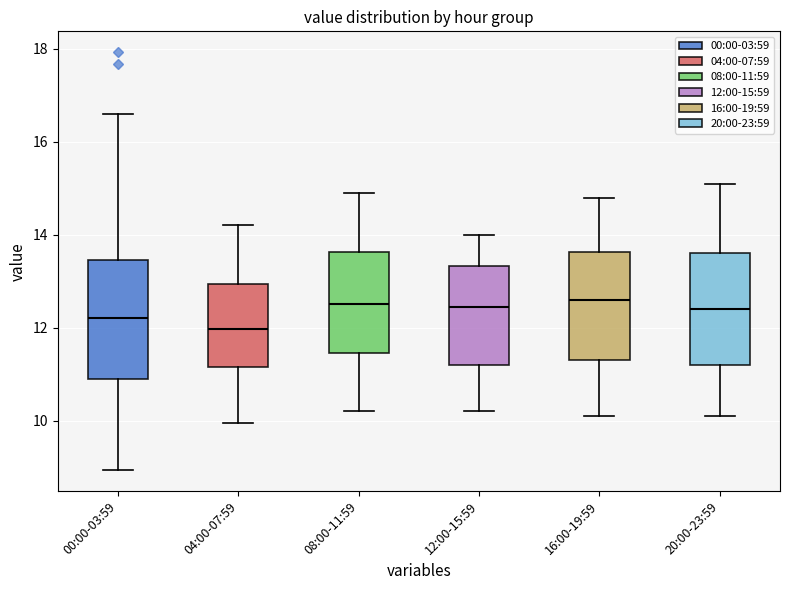

Reading left to right, read every box against the y-axis: the position of its median line, the range the box covers, and the ends of its whiskers. The values are not printed on the chart, so give them approximately, as read against the axis.

00:00-03:59: median 12.2, box 11.0 to 13.4, whiskers 9.0 to 16.6
04:00-07:59: median 12.0, box 11.2 to 13.0, whiskers 10.0 to 14.2
08:00-11:59: median 12.6, box 11.4 to 13.6, whiskers 10.2 to 15.0
12:00-15:59: median 12.4, box 11.2 to 13.4, whiskers 10.2 to 14.0
16:00-19:59: median 12.6, box 11.4 to 13.6, whiskers 10.2 to 14.8
20:00-23:59: median 12.4, box 11.2 to 13.6, whiskers 10.2 to 15.2